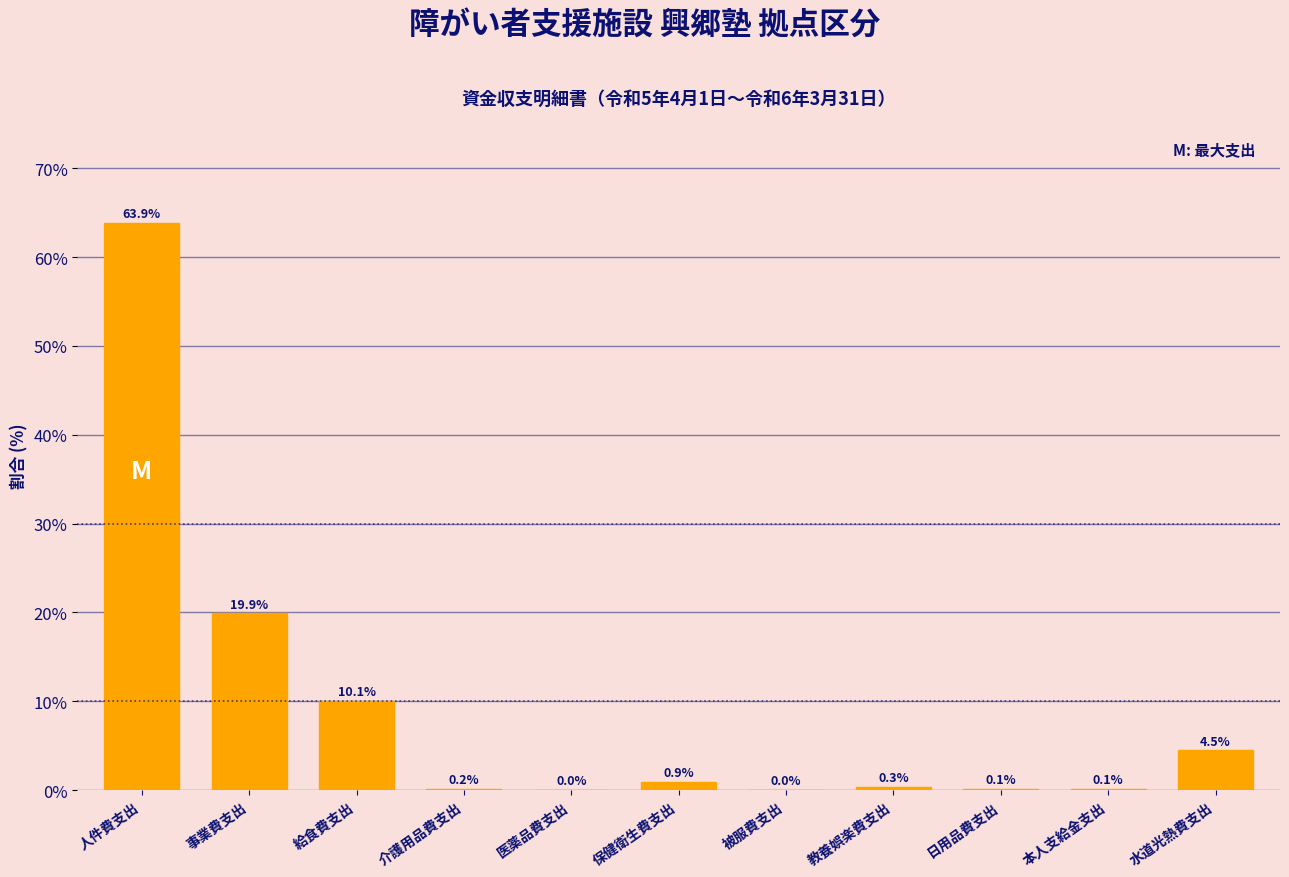

Which has a higher value, 本人支給金支出 or 事業費支出?

事業費支出